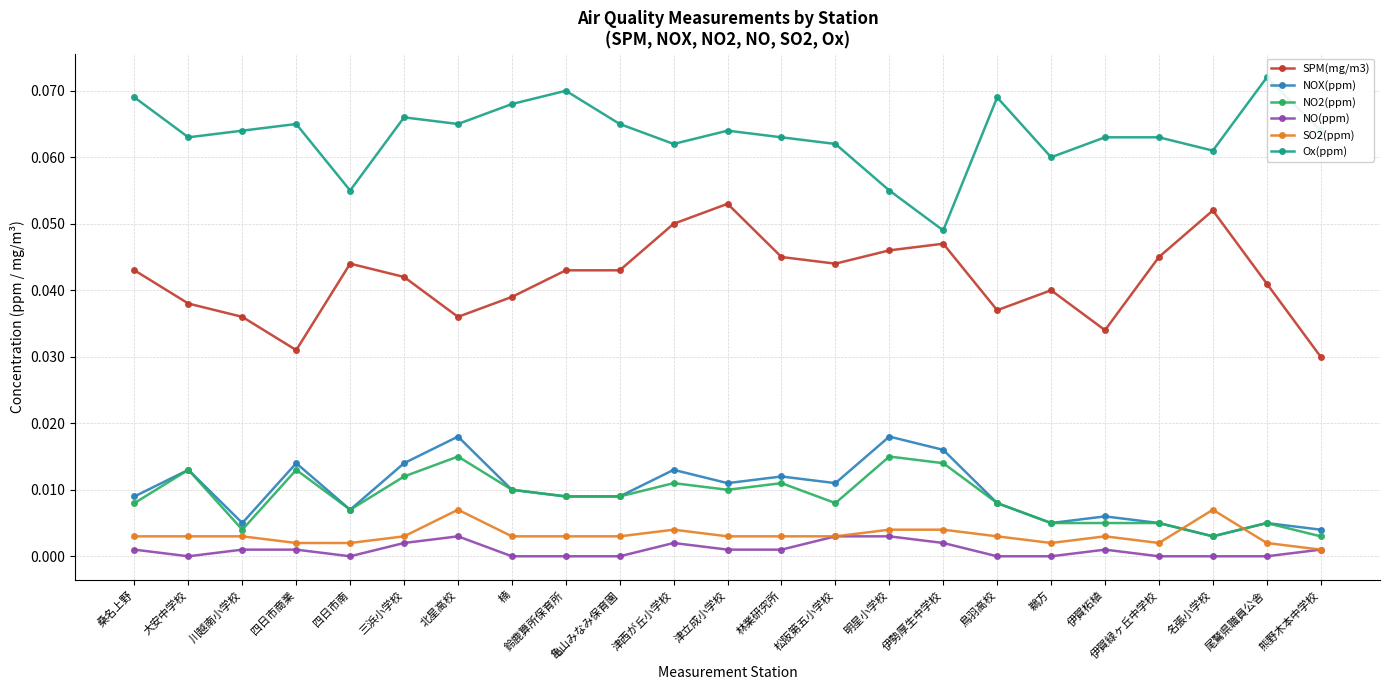

At how many categories does at least one series exceed 0?

23